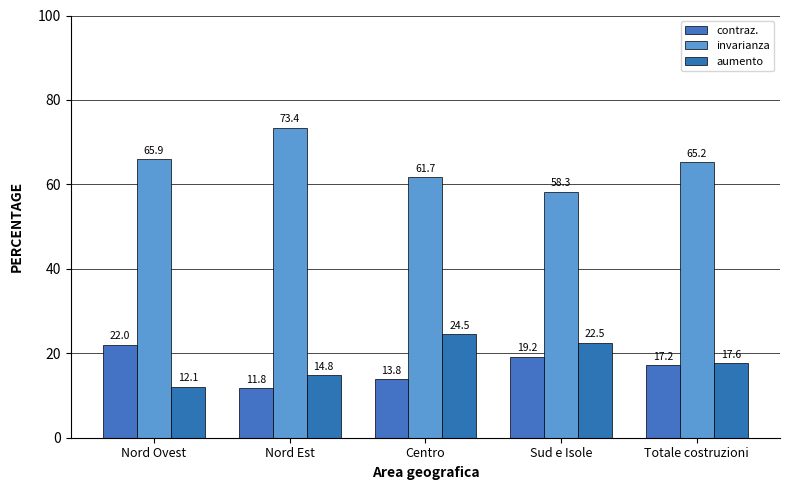

At how many categories does at least one series exceed 29?

5